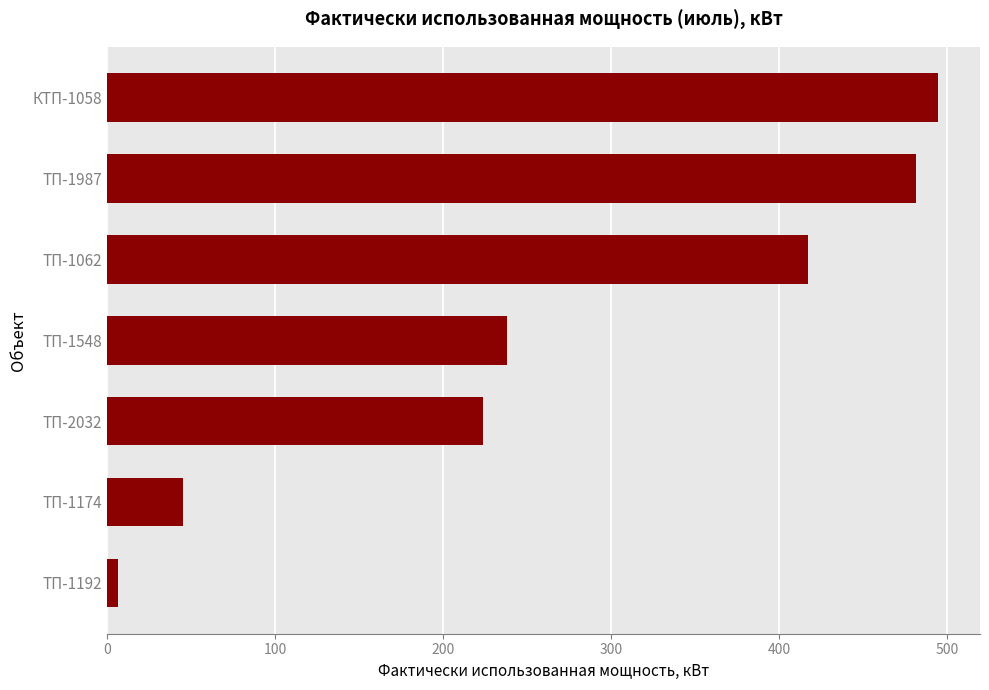

List the labels in order of value, smallest first.

ТП-1192, ТП-1174, ТП-2032, ТП-1548, ТП-1062, ТП-1987, КТП-1058